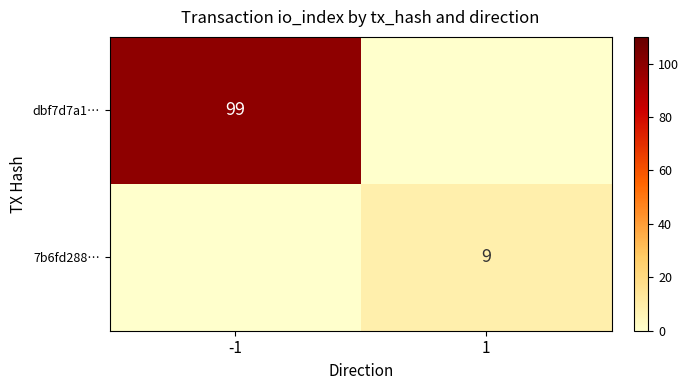

The value of dbf7d7a1… at -1 is 99. True or false?

True